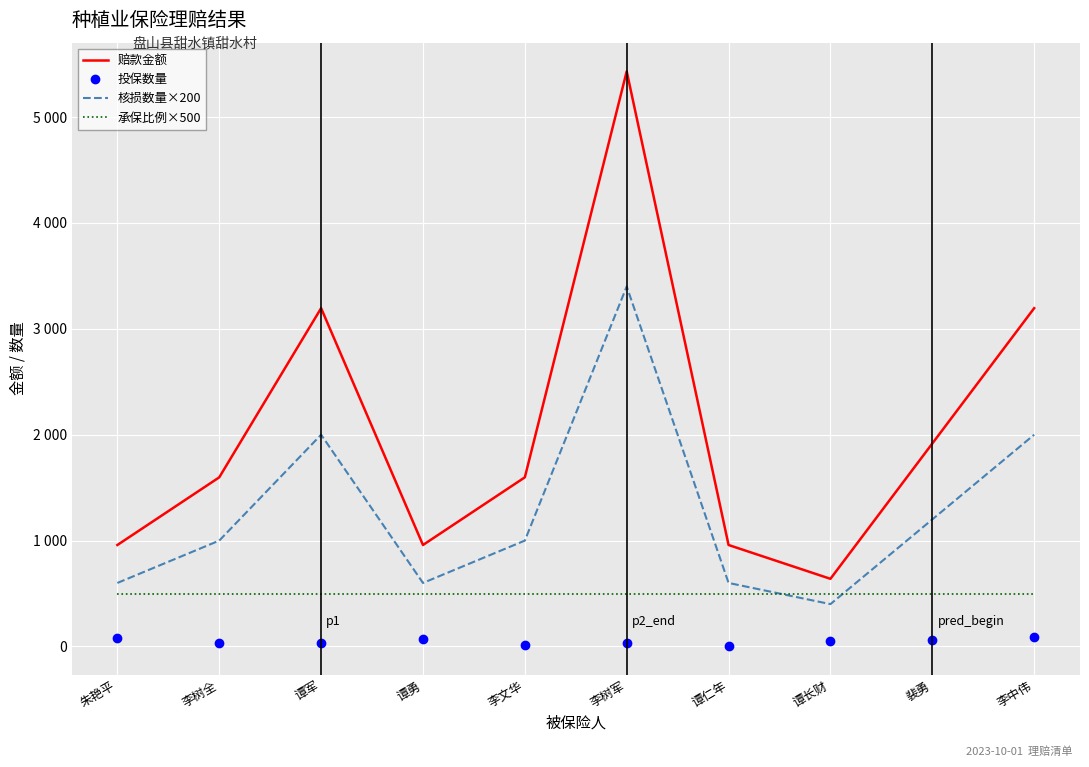

At which label does 承保比例×500 reach its minimum?

朱艳平